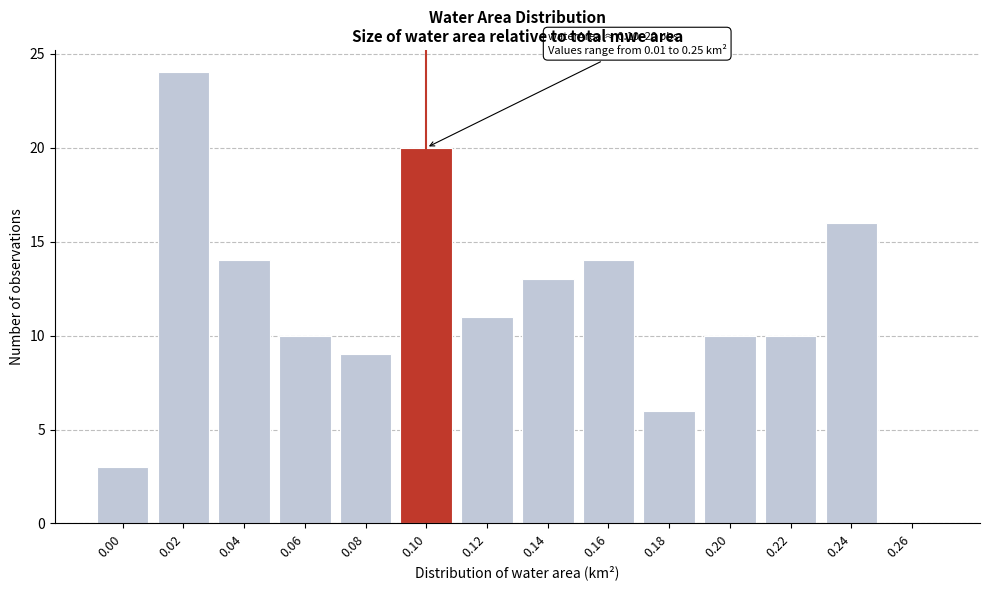

Reading right to left, transcribe all the data shown in this chart.

0.26=0	0.24=16	0.22=10	0.20=10	0.18=6	0.16=14	0.14=13	0.12=11	0.10=20	0.08=9	0.06=10	0.04=14	0.02=24	0.00=3